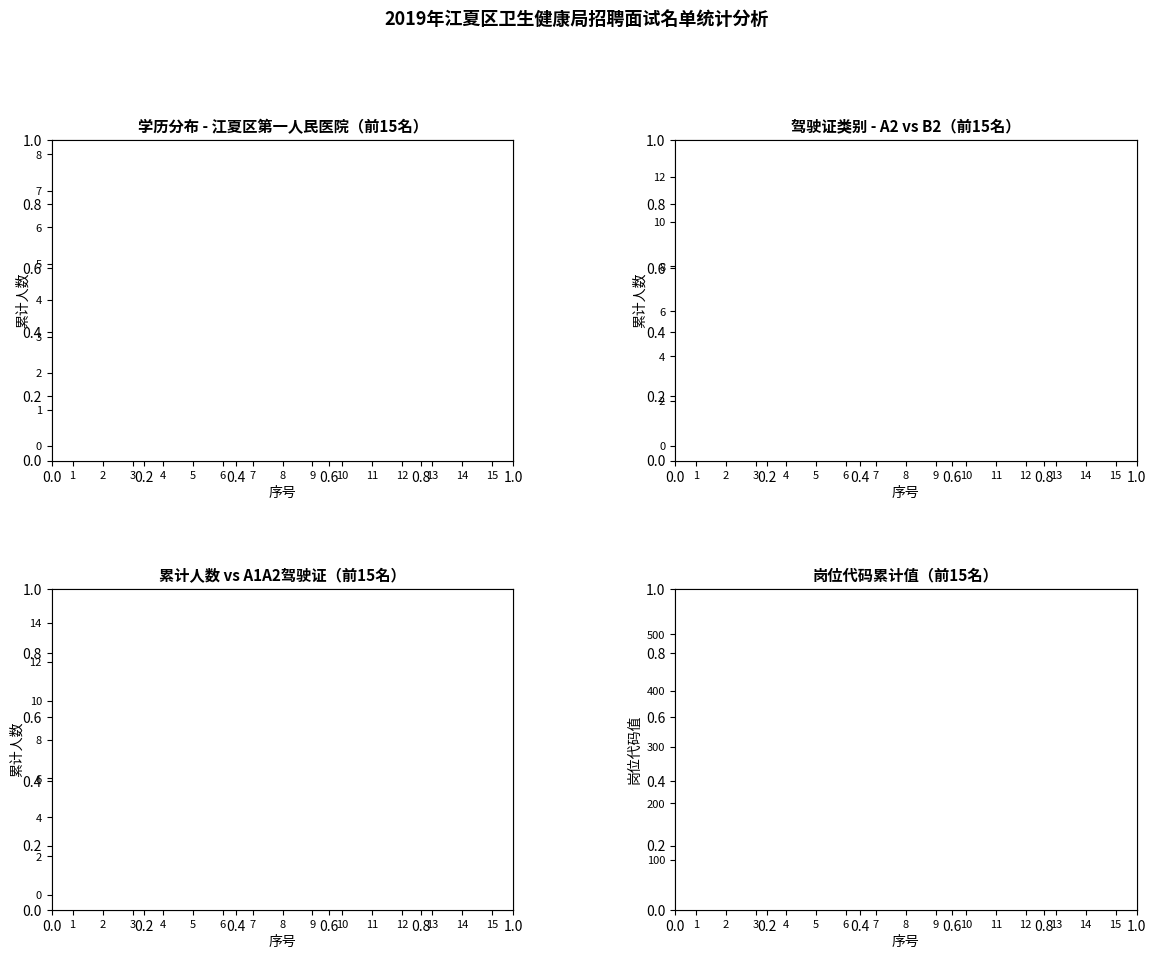

Is it true that the value at 11 is 17?

False